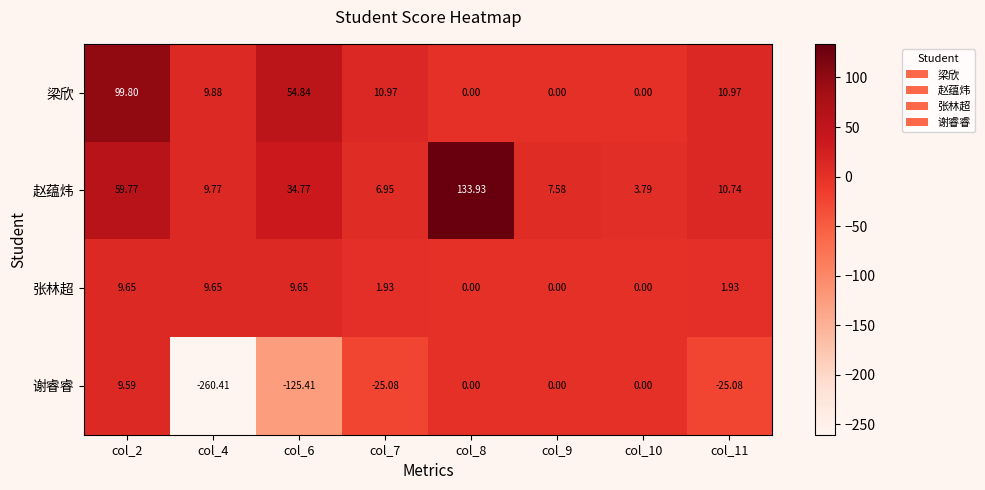

Which label corresponds to the largest value in the chart?

col_8